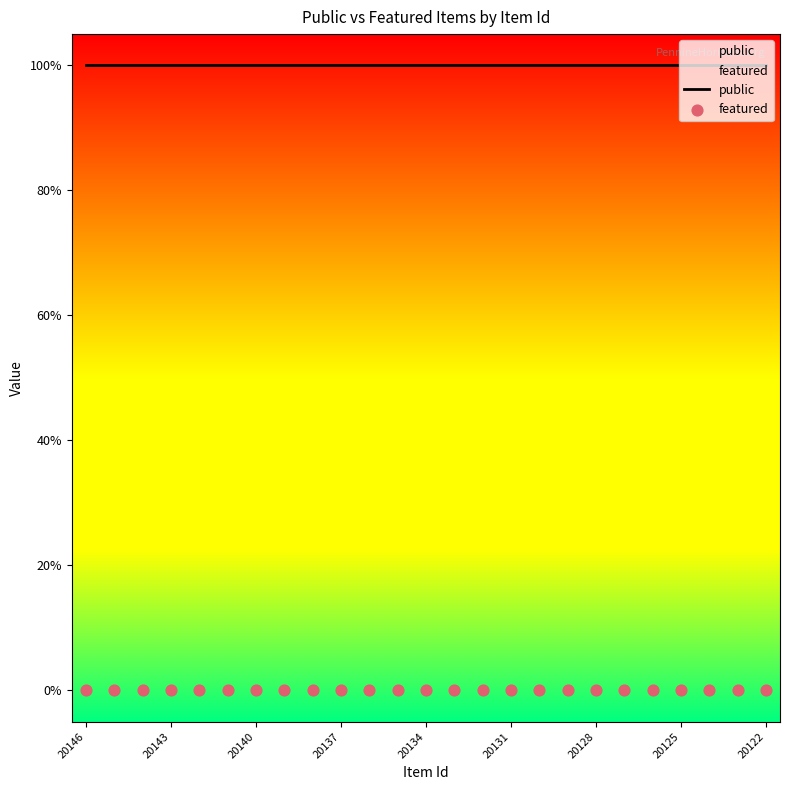

Which series has the largest total across all categories?

public